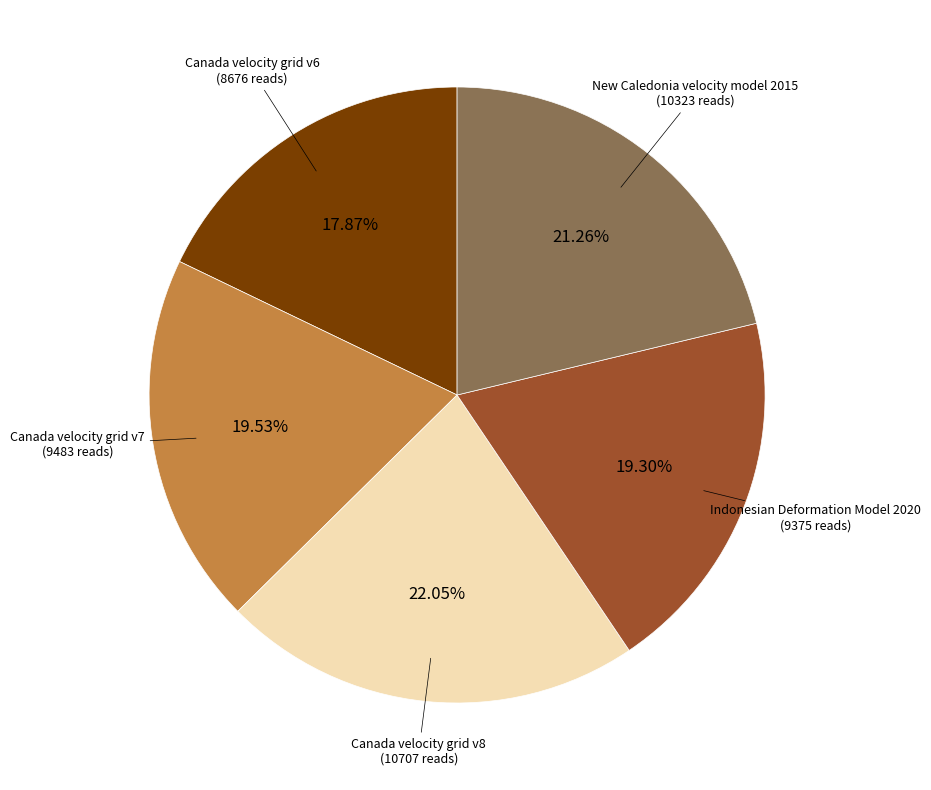

Is there a majority slice in this chart?

No